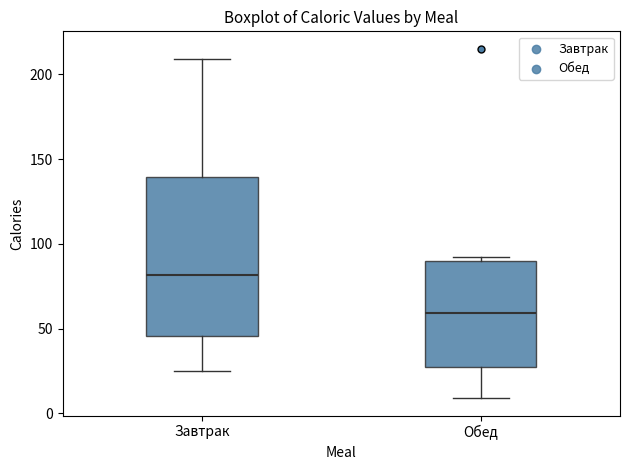

Which box has the lowest median line?

Обед